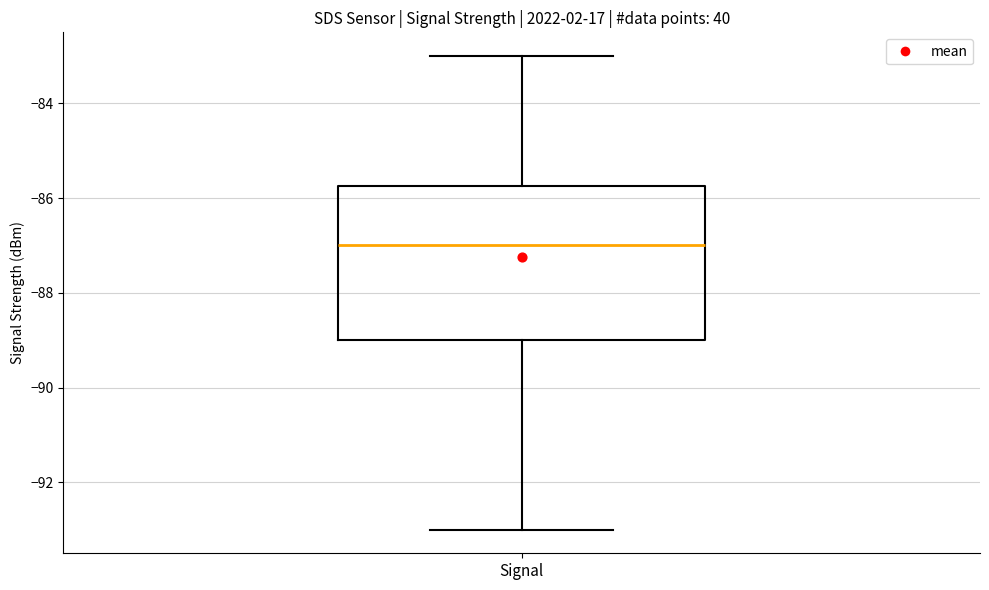

Transcribe this box plot: give where the median line is, the range the box spans, and where the two whiskers end, as read against the y-axis. The values are not printed on the chart, so give them approximately, as read against the axis.

median -87.0, box -89.0 to -85.8, whiskers -93.0 to -83.0